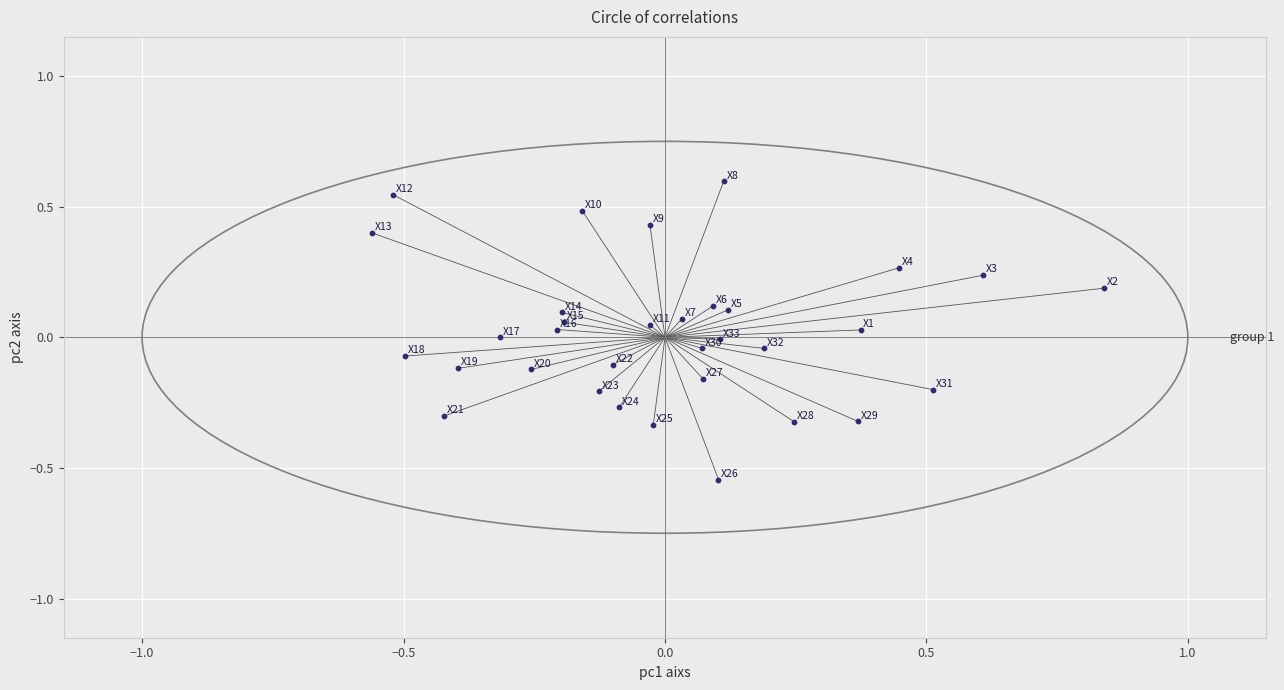

How many data points are displayed?

33